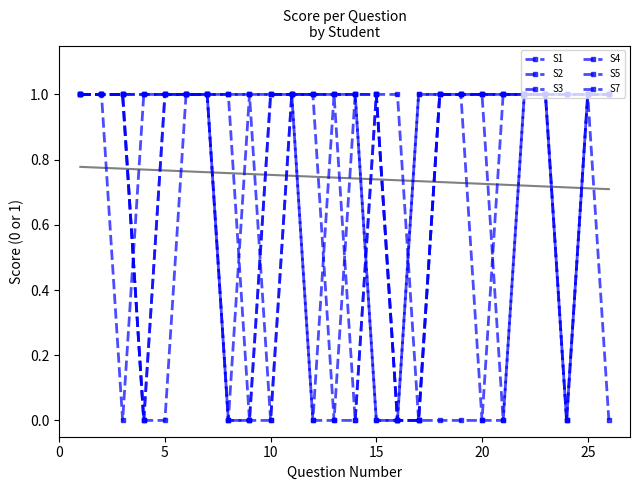

How many lines are shown in the chart?

6